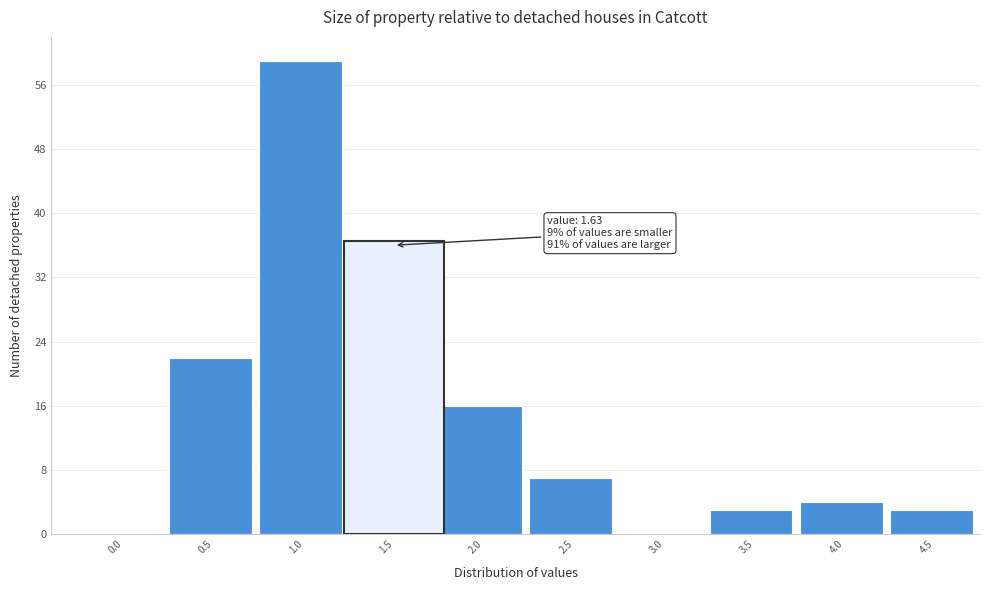

Reading right to left, what are all the values shown in this chart?

4.5=3	4.0=4	3.5=3	3.0=0	2.5=7	2.0=16	1.5=36	1.0=59	0.5=22	0.0=0